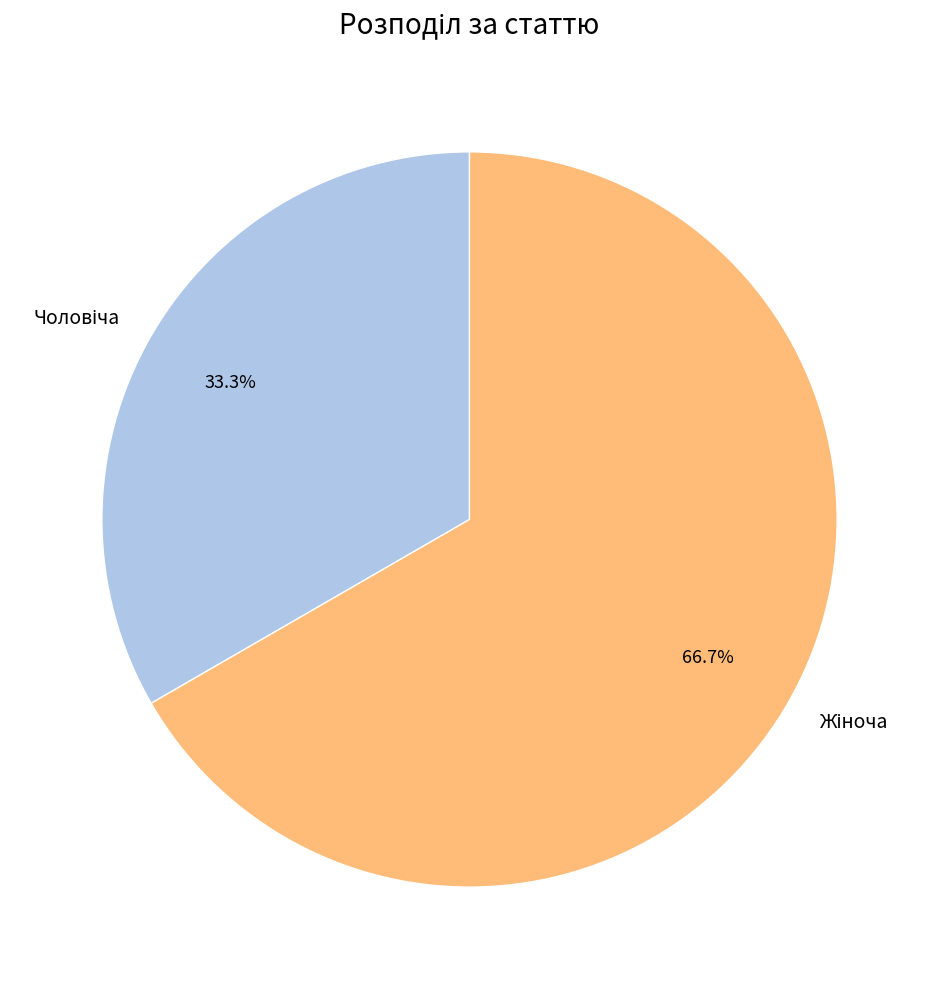

How many slices are in this pie chart?

2